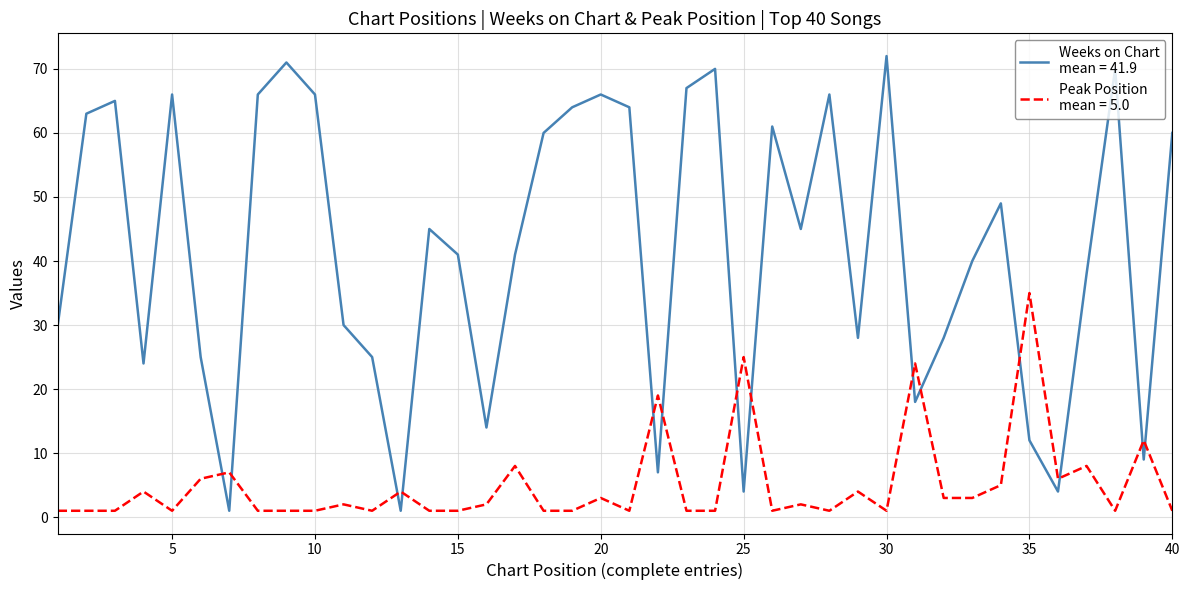

What is the maximum value shown in the chart?

72